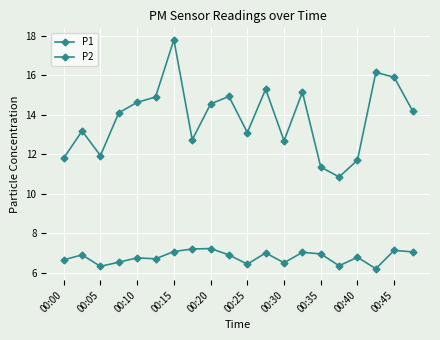

How many interior local peaks does the P1 series have?

6